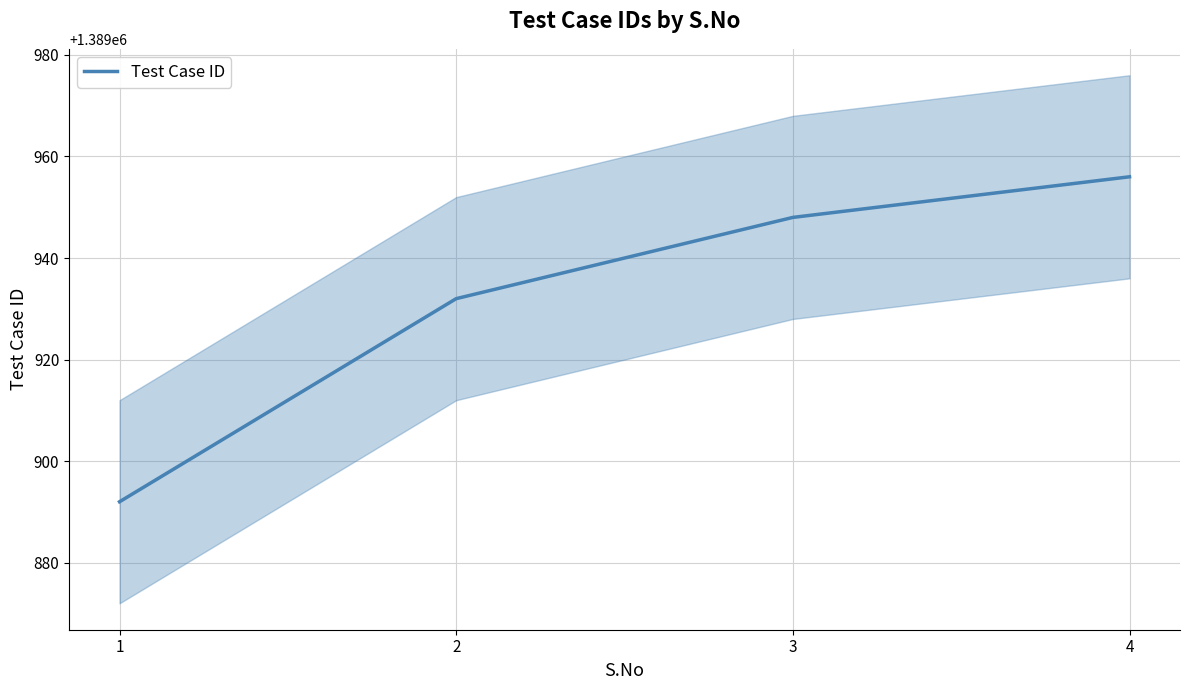

What is the maximum value shown in the chart?

1389956